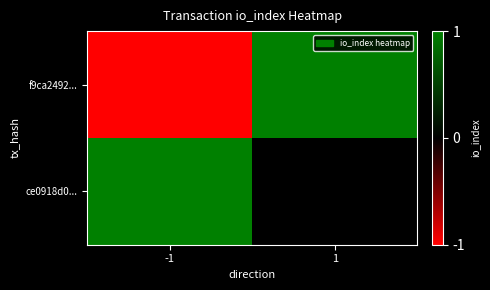

Rank the series by their average value, from highest to lowest.

ce0918d0..., f9ca2492...